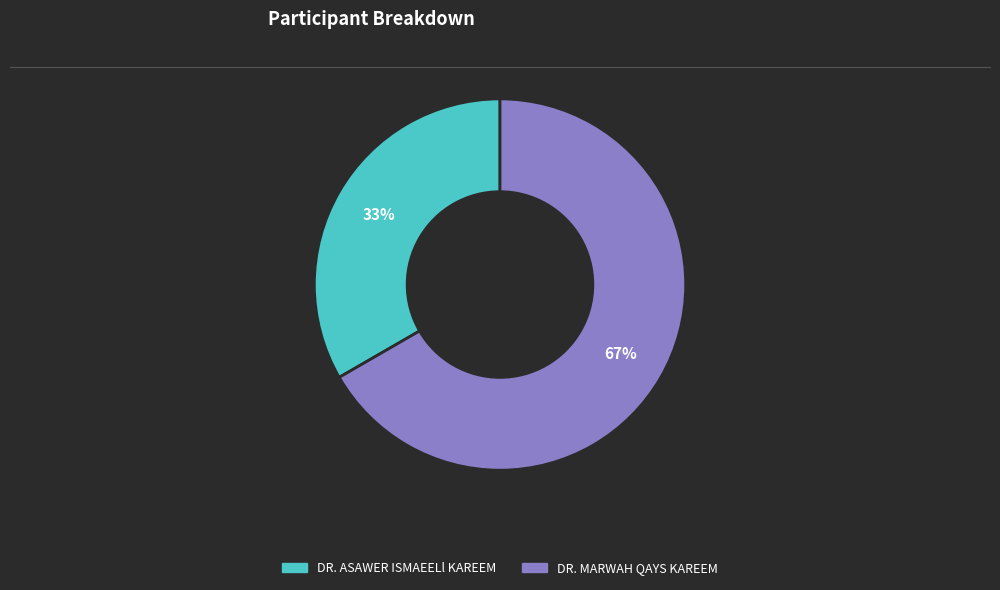

The DR. ASAWER ISMAEELl KAREEM slice represents 45% of the pie. True or false?

False